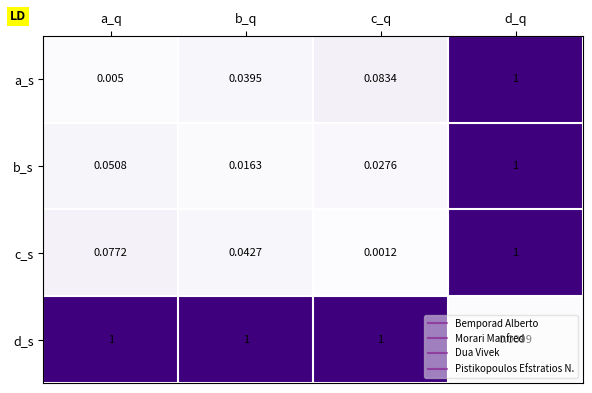

Rank the categories by b_s value from highest to lowest.

d_q, a_q, c_q, b_q